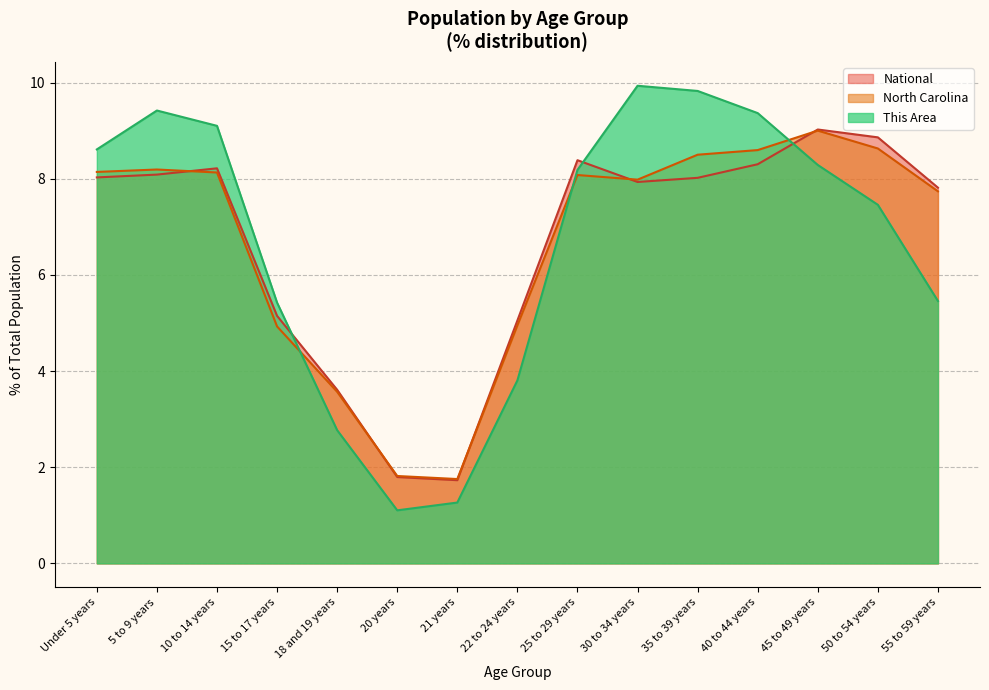

What is the difference between the North Carolina values at 18 and 19 years and 5 to 9 years?

4.6